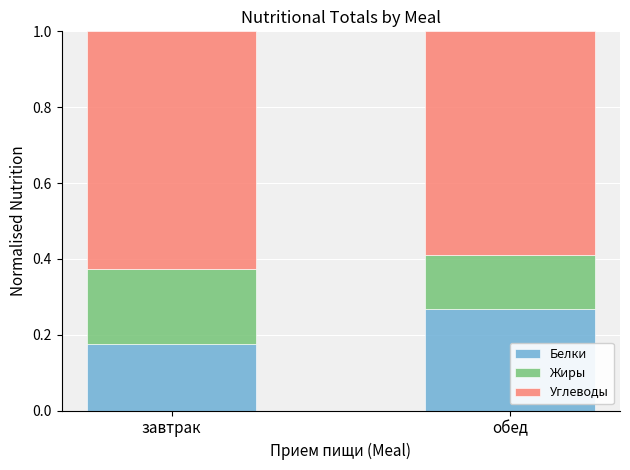

What are all the series names shown in the legend?

Белки, Жиры, Углеводы